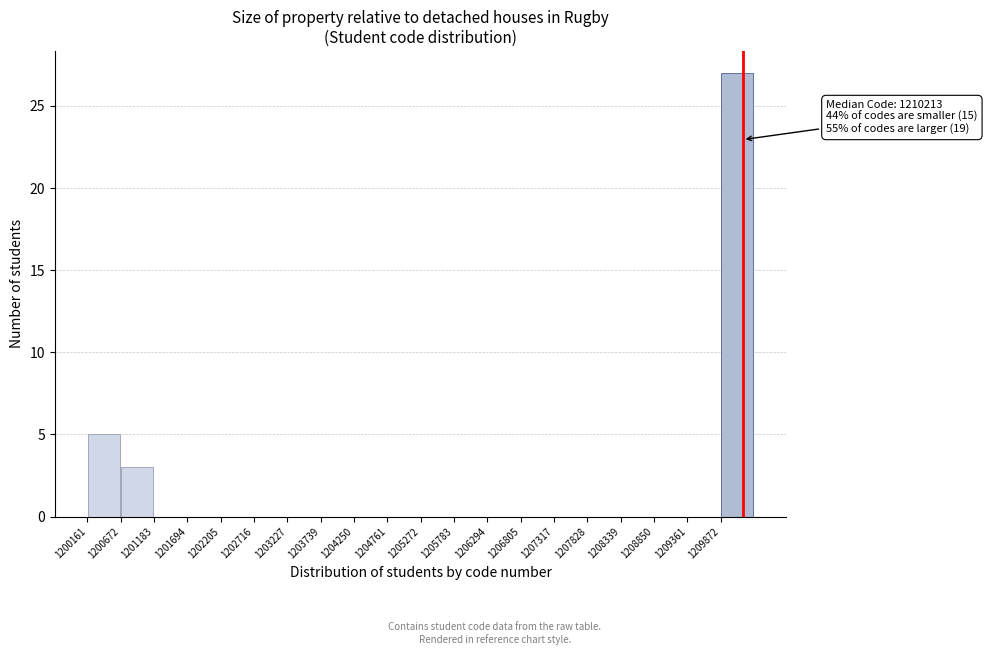

Over which range of the x-axis is the bar tallest?

1209900 to 1210400